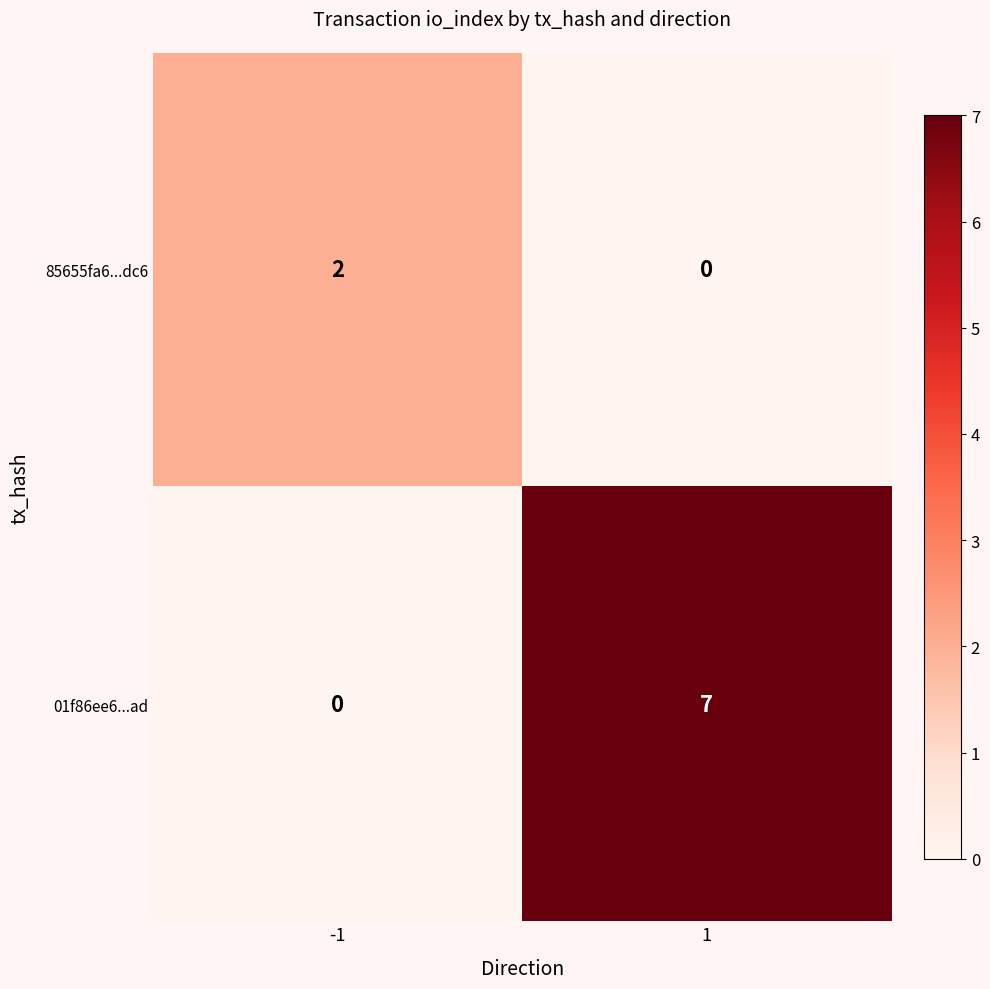

What is the difference between the 01f86ee6...ad values at -1 and 1?

7